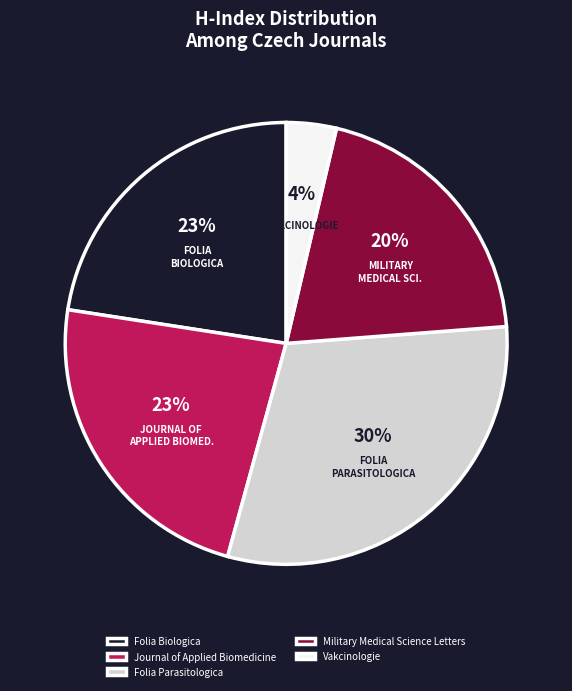

Combined, do Journal of Applied Biomedicine and Vakcinologie account for over 50%?

No